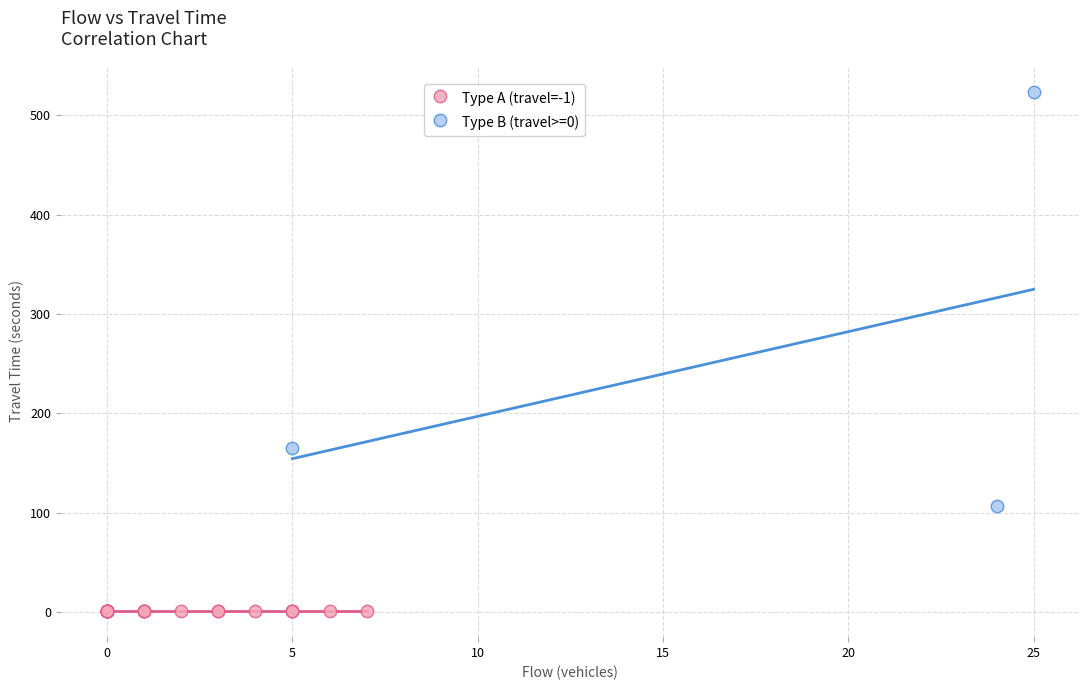

What are all the series names shown in the legend?

Type A (travel=-1), Type B (travel>=0)